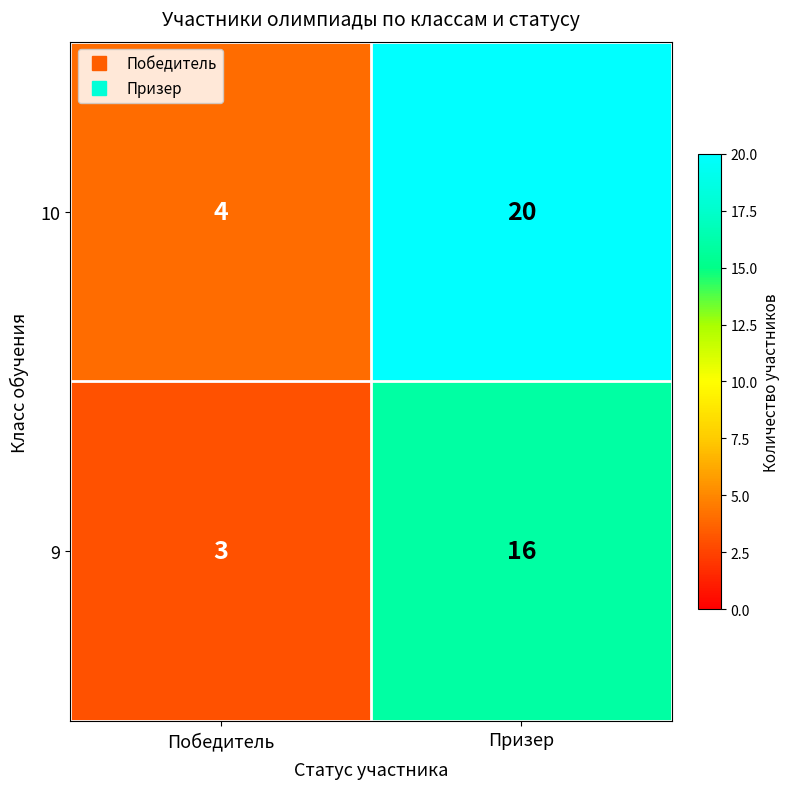

At which category is the sum across all series the highest?

Призер